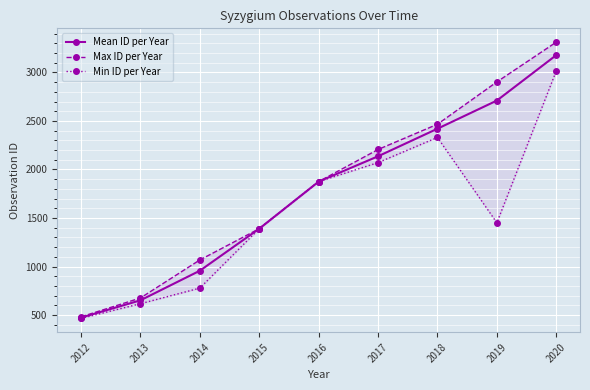

Rank the series by their average value, from highest to lowest.

Max ID per Year, Mean ID per Year, Min ID per Year